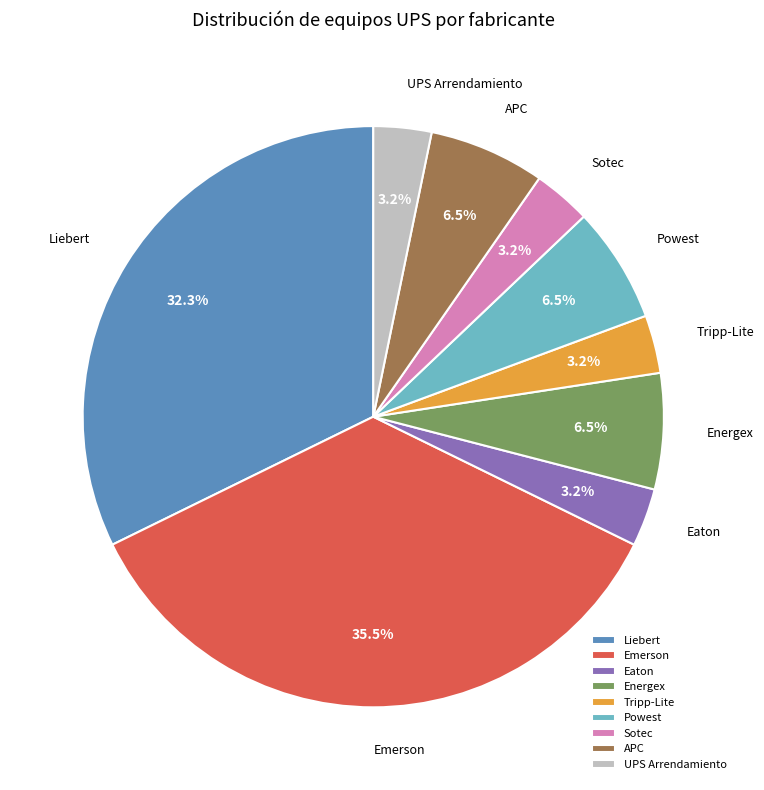

How many slices are in this pie chart?

9